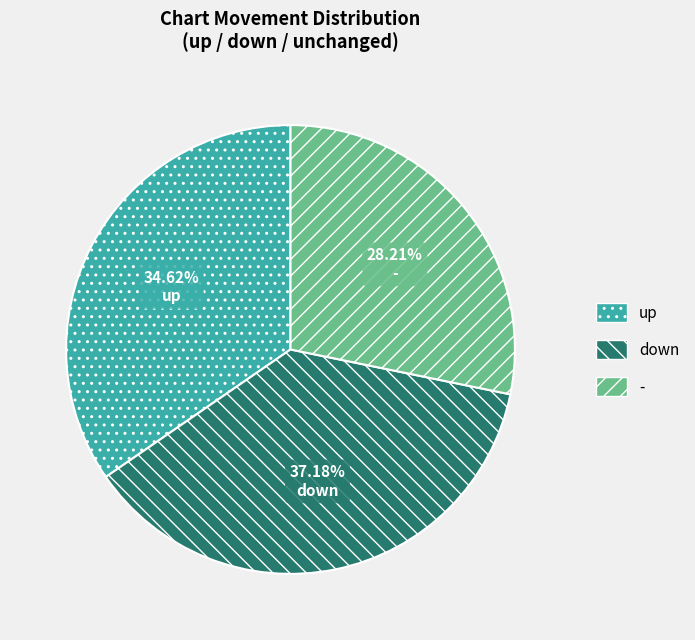

How many segments does this pie chart have?

3